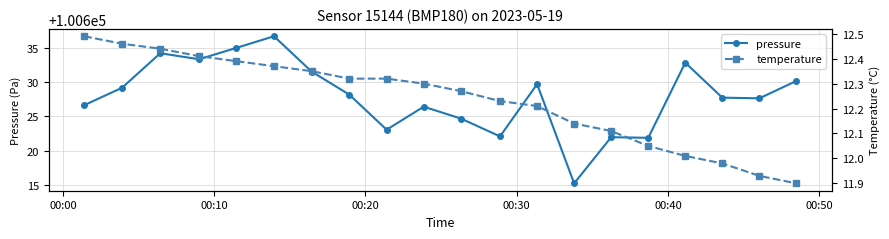

True or false: pressure has more than 0 interior local peaks.

True